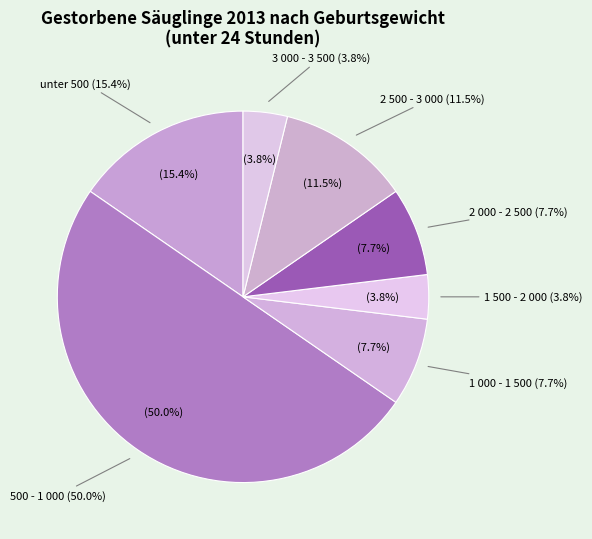

Combined, do 4 000 und mehr and unter 500 account for over 50%?

No